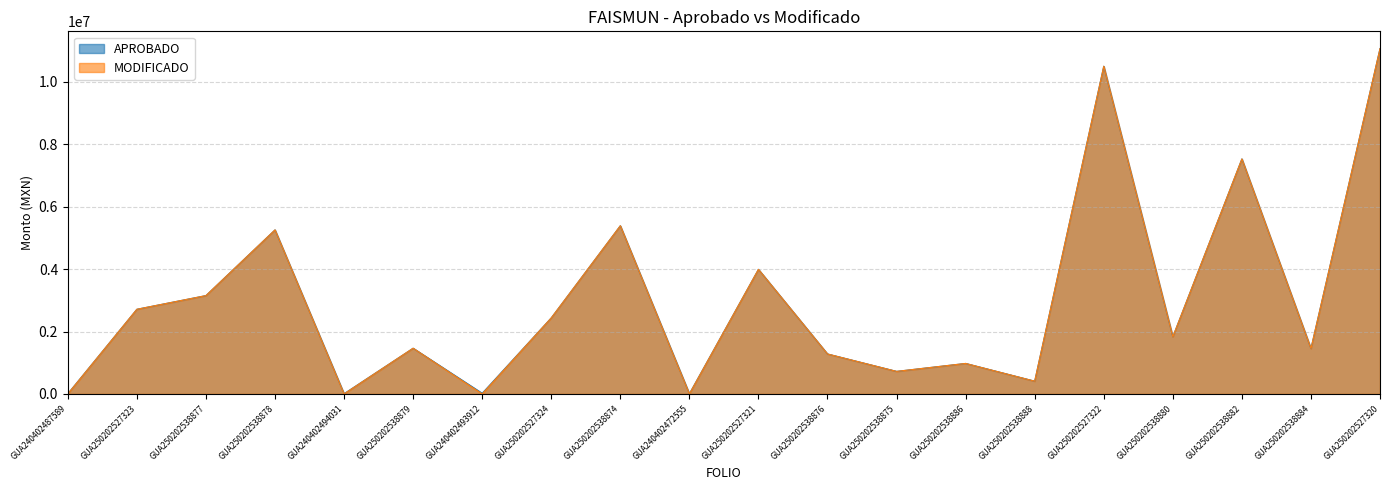

True or false: APROBADO and MODIFICADO cross at least once.

False